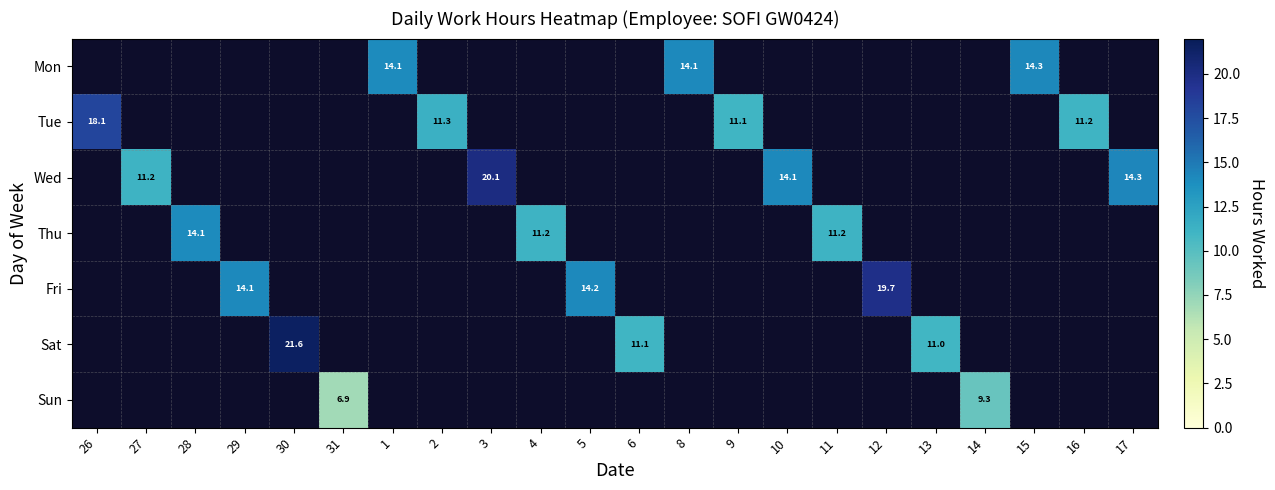

True or false: Sun has a value of 6.9 at 31.

True